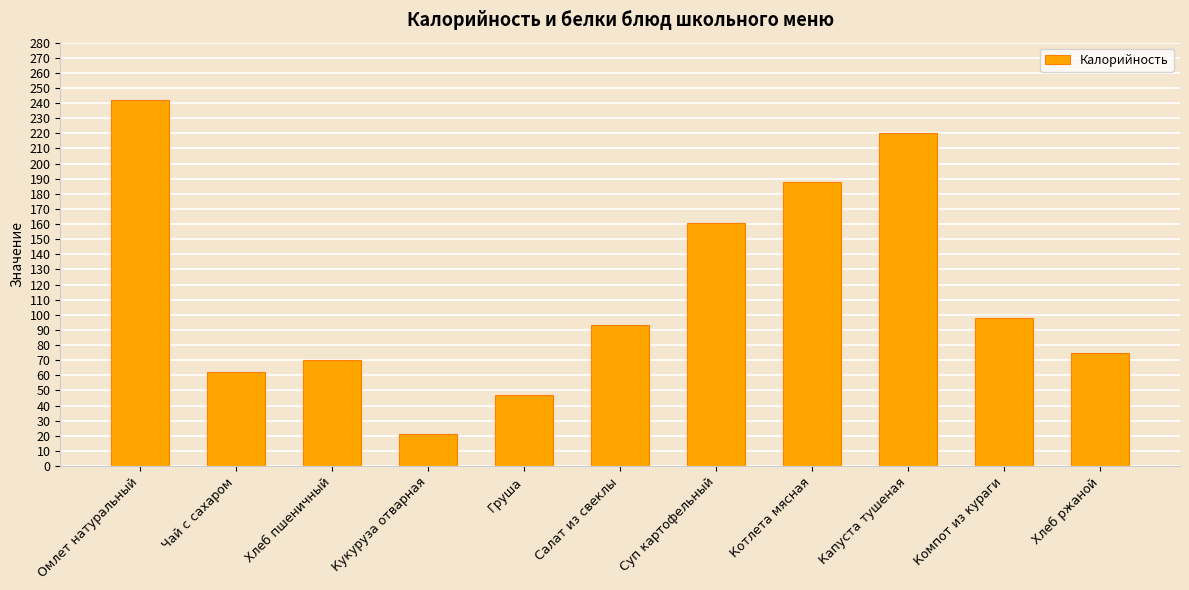

Count the number of categories in the chart.

11